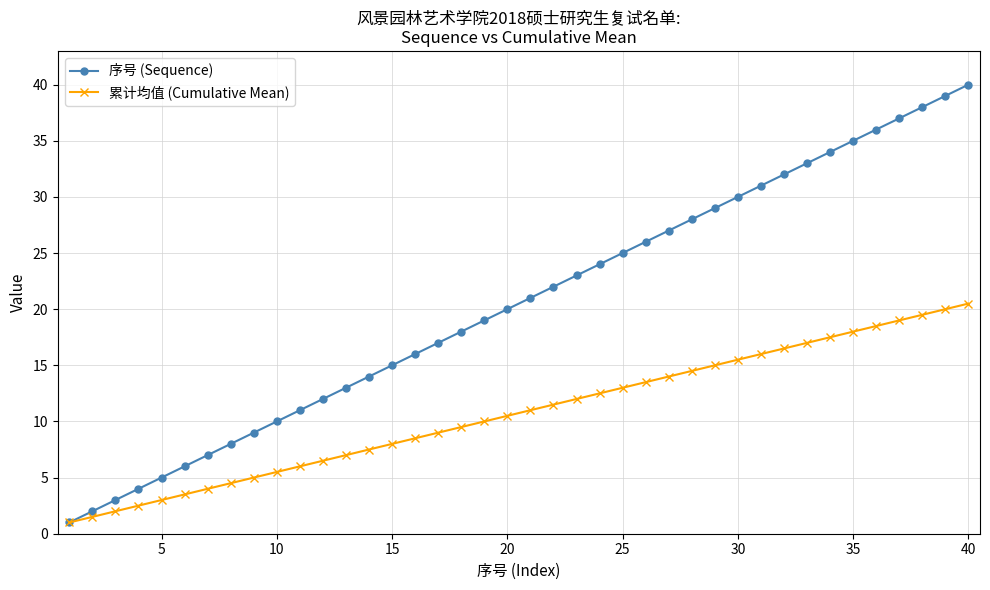

What is the average value of the 序号 (Sequence) series?

20.5